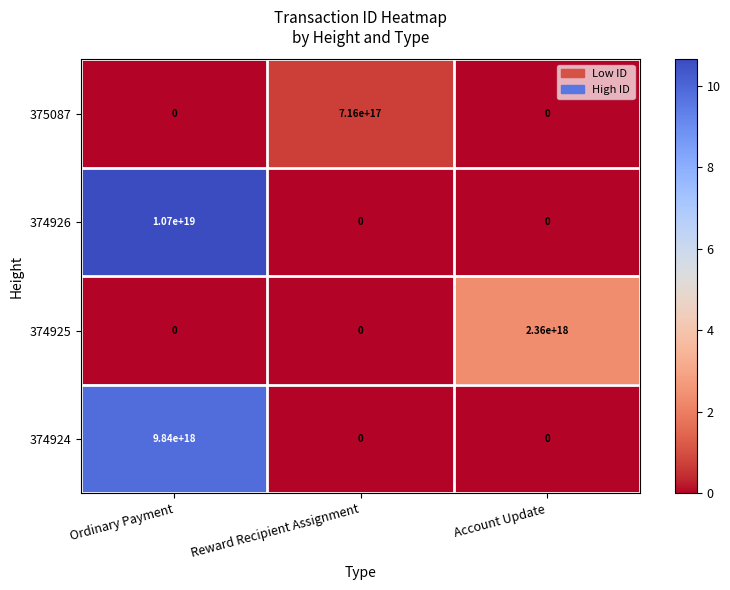

Where is 374925 nearest to the value 1180000000000000000?

Ordinary Payment